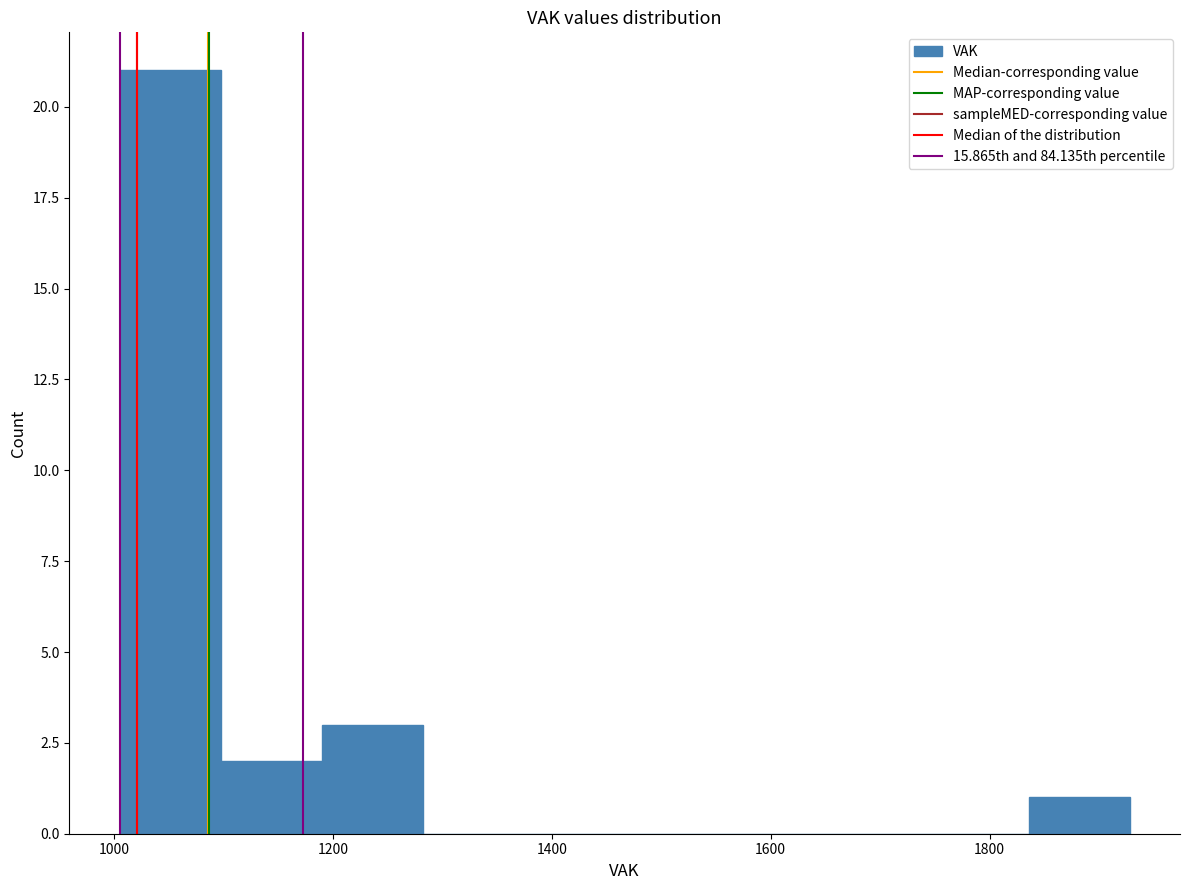

Reading left to right, list every bar in this chart as the range it spans on the x-axis followed by its height. Neither the bar edges nor the heights are printed on the chart, so give them approximately, as read against the axes.

1000 to 1100: 21
1100 to 1180: 2
1180 to 1280: 3
1280 to 1380: 0
1380 to 1460: 0
1460 to 1560: 0
1560 to 1660: 0
1660 to 1740: 0
1740 to 1840: 0
1840 to 1920: 1